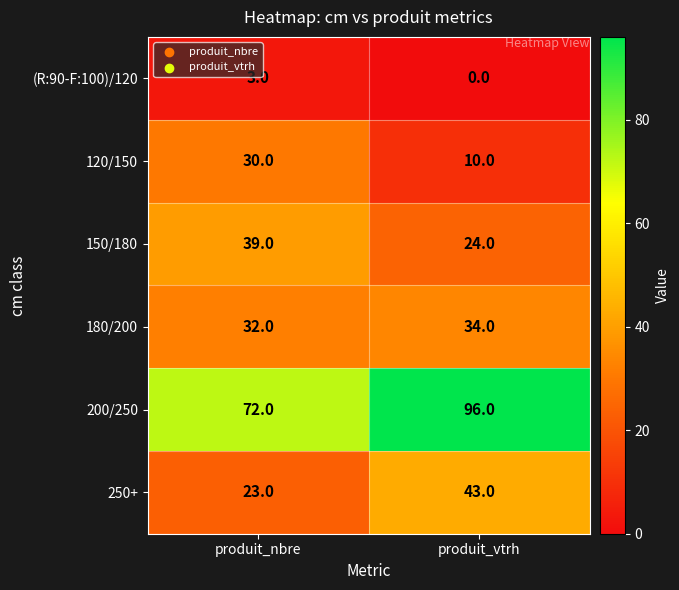

The 120/150 series shows 10 at produit_vtrh. True or false?

True